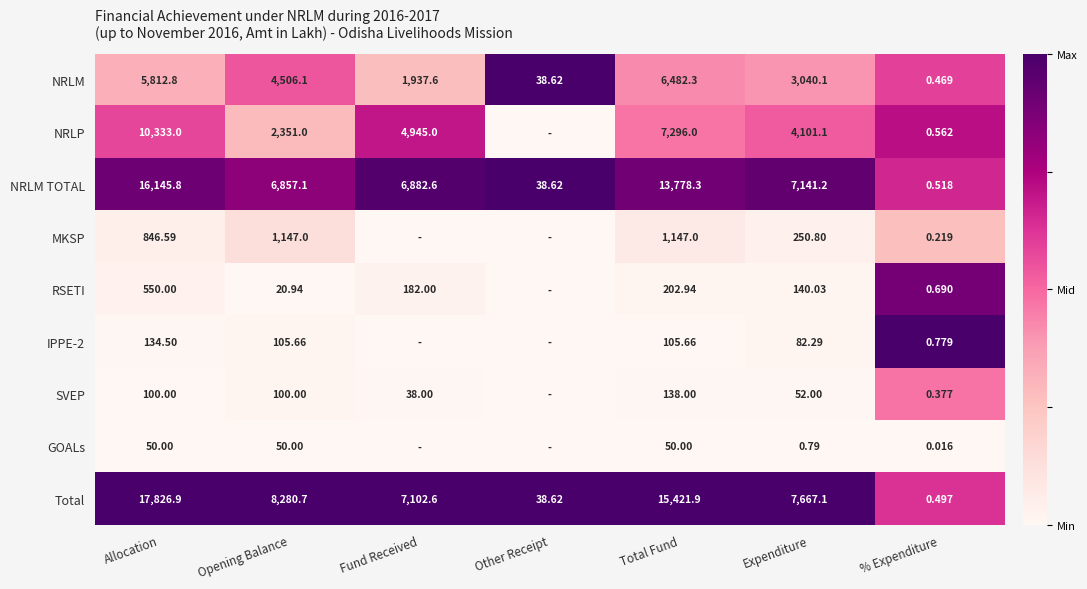

How many distinct data groups are displayed?

9